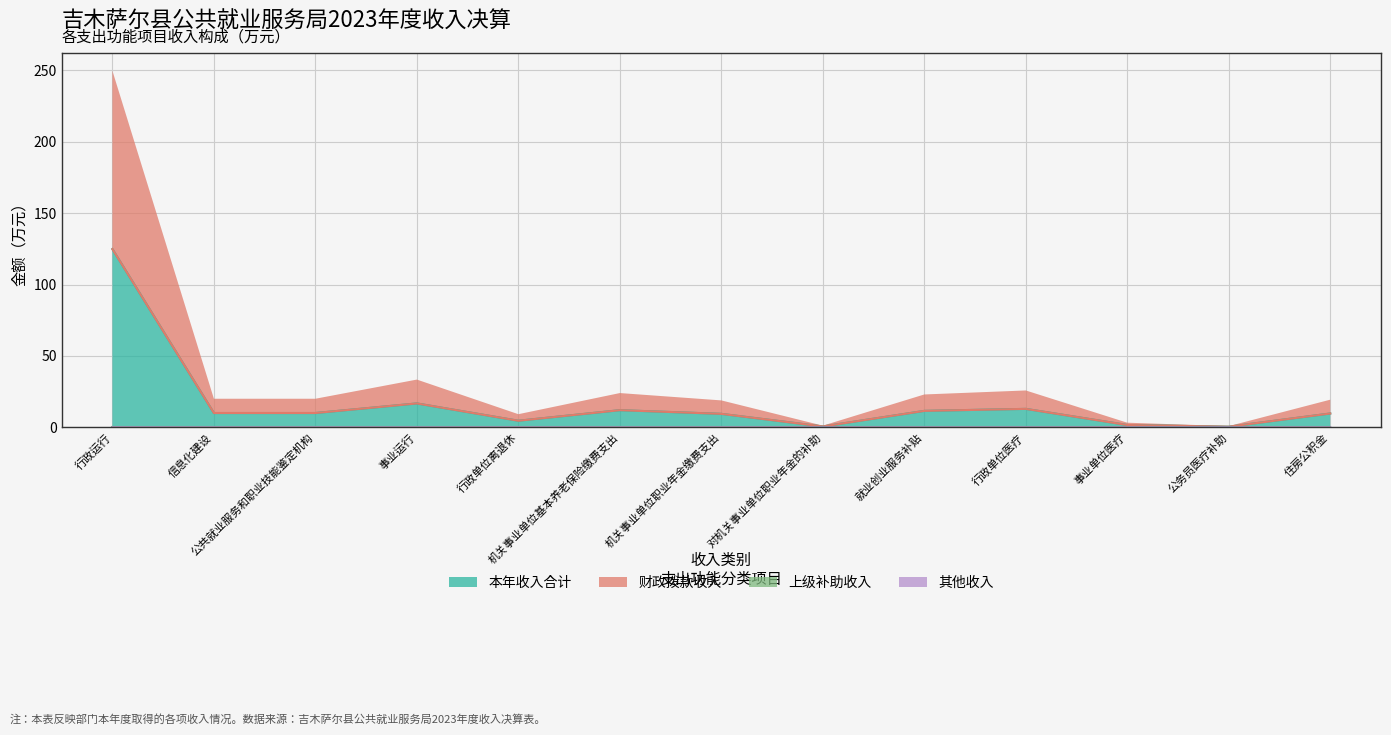

True or false: 其他收入 and 财政拨款收入 intersect in this chart.

False